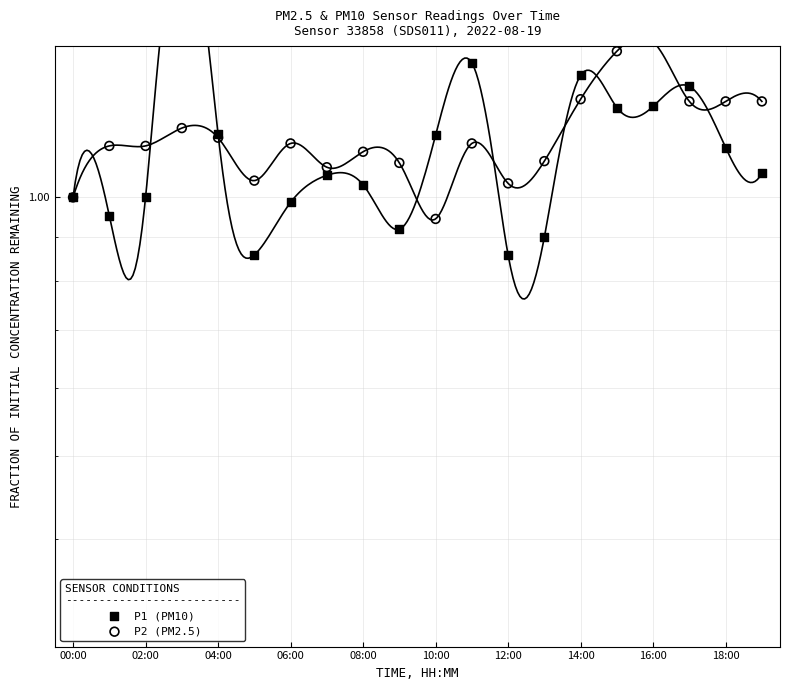

Which series has the largest Y range (max minus min)?

P1 (PM10)